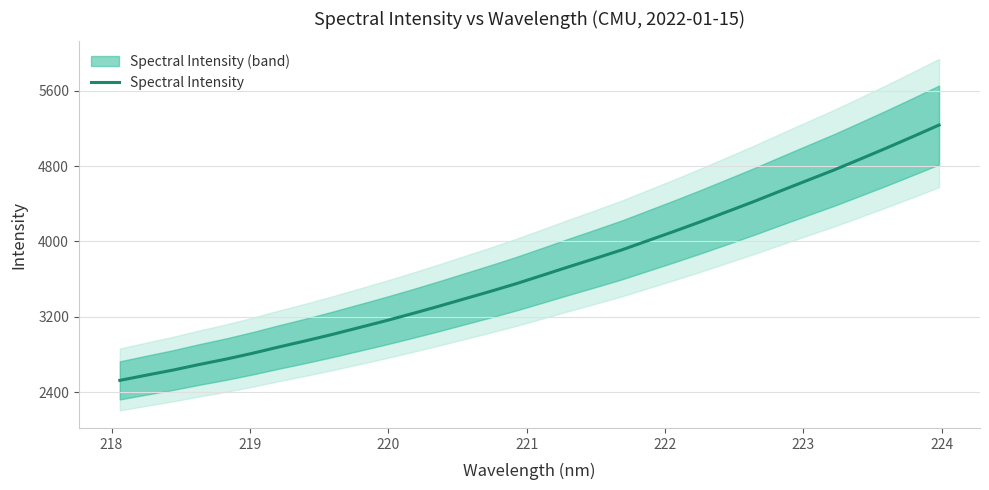

What is the lowest value of the Spectral Intensity series?

2525.9